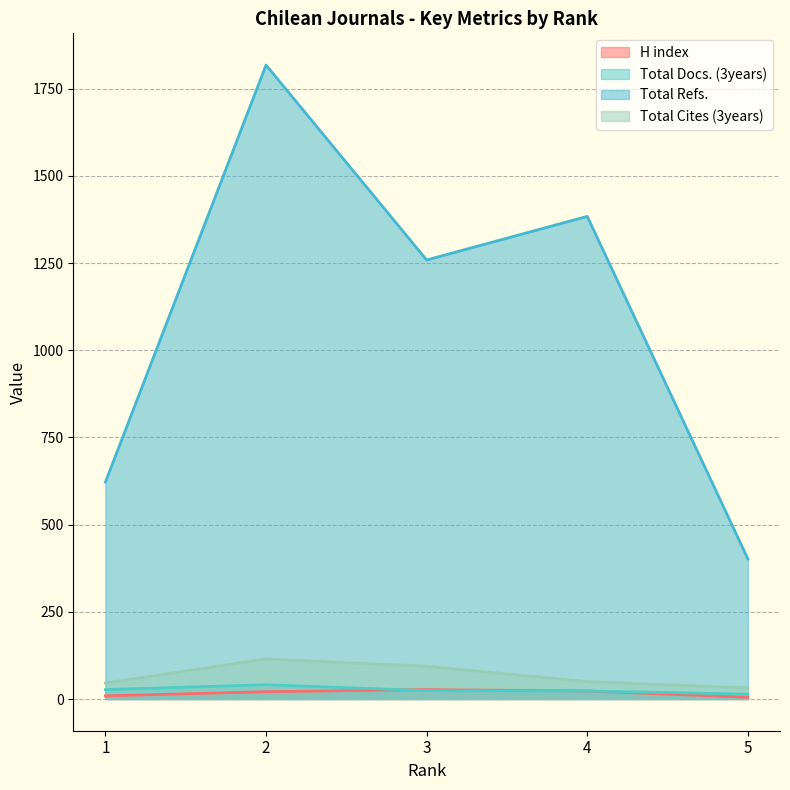

What is the sum of all Total Refs. values?

5485